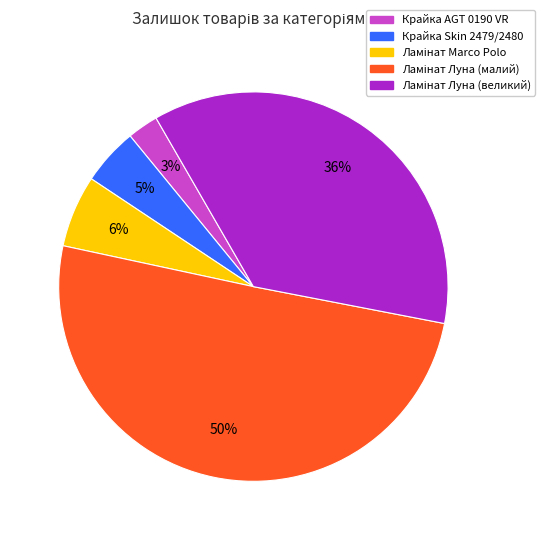

To the nearest percent, what is the average slice percentage?

20%